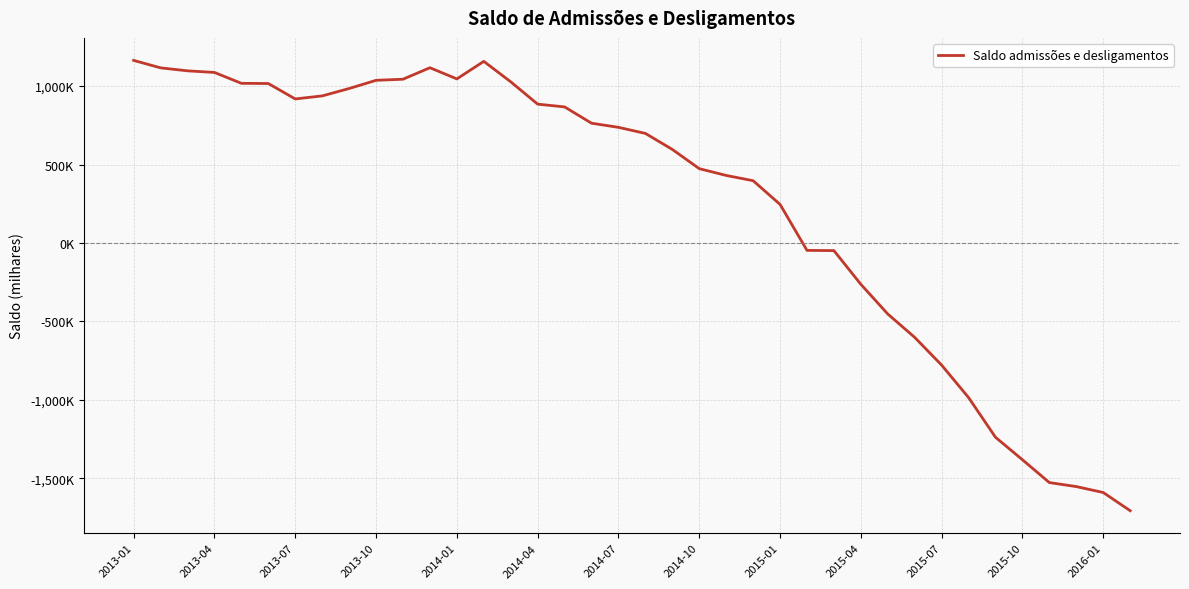

Does the chart display data point markers on the line(s)?

No